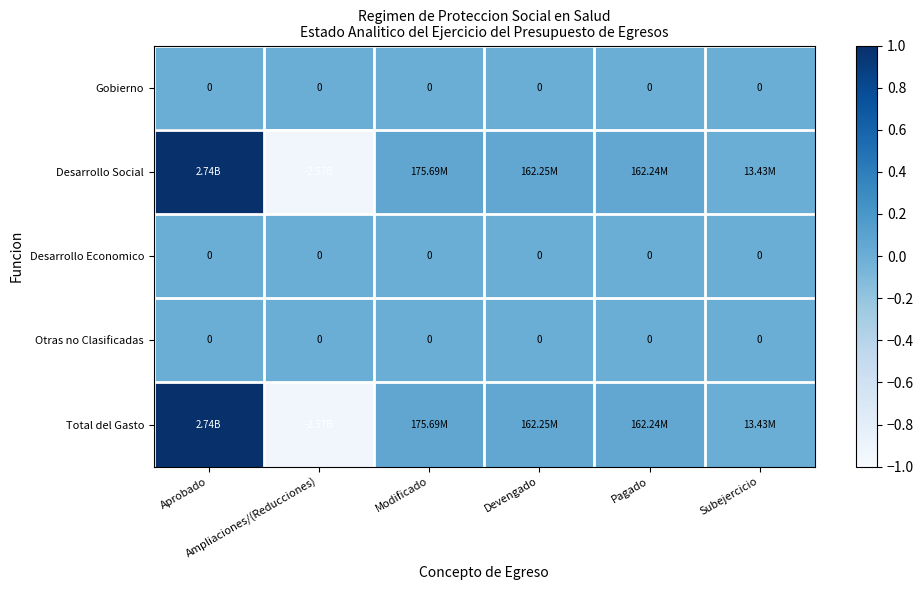

At which category is the sum across all series the highest?

Aprobado